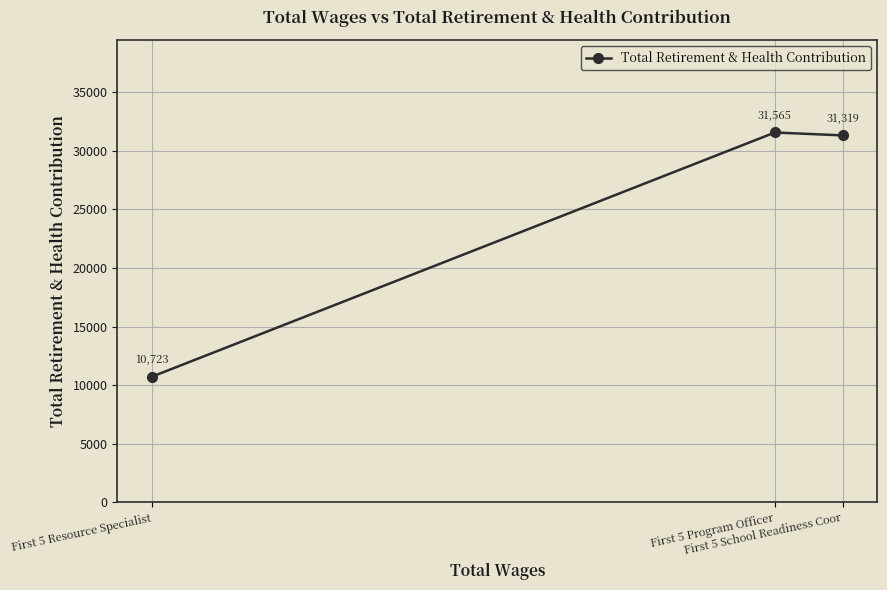

How many values are below 31319?

1